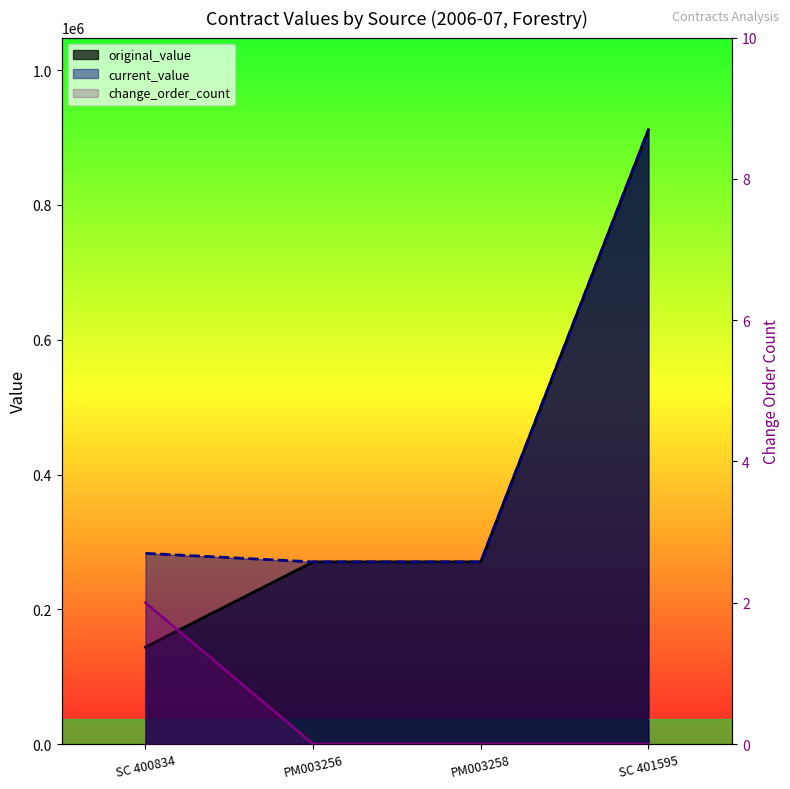

True or false: change_order_count has more than 0 points higher than both neighbors.

False